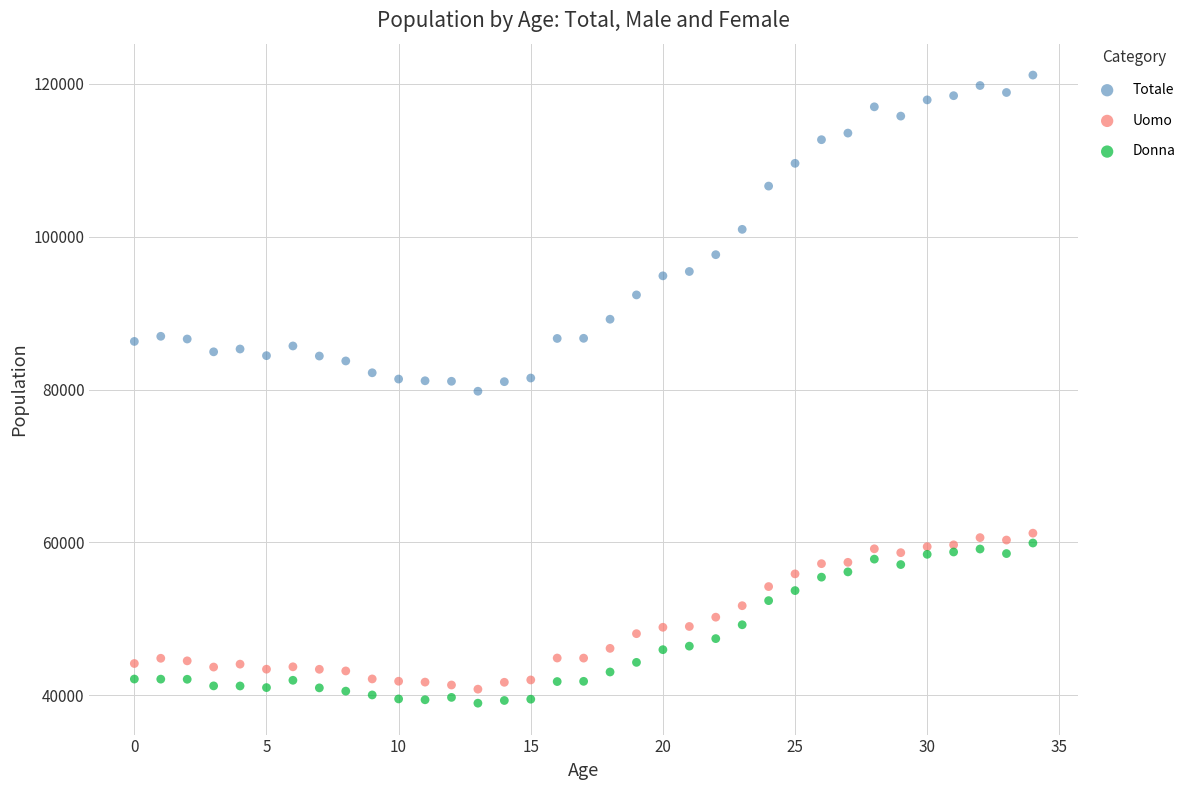

Which series reaches the minimum Y coordinate?

Donna